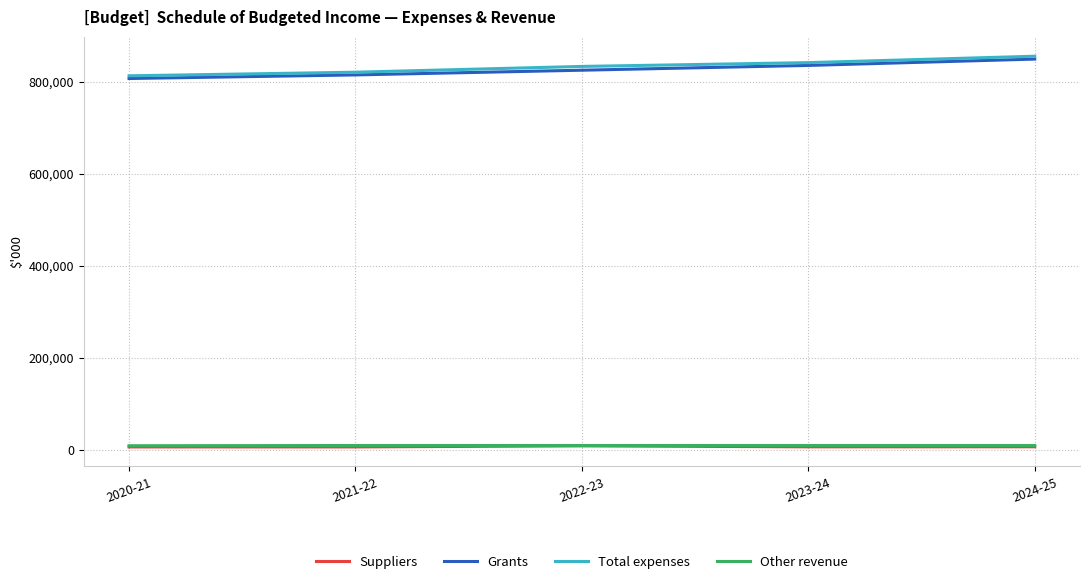

The value of Grants at 2022-23 is 1308763. True or false?

False